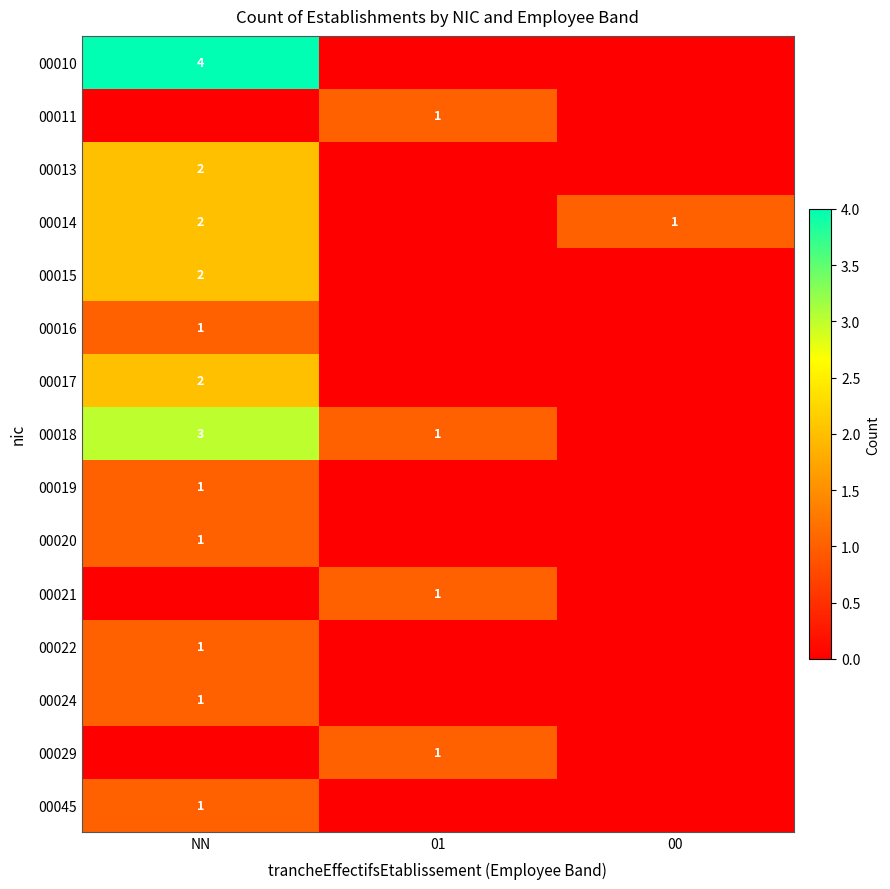

The value of 00017 at NN is 2. True or false?

True